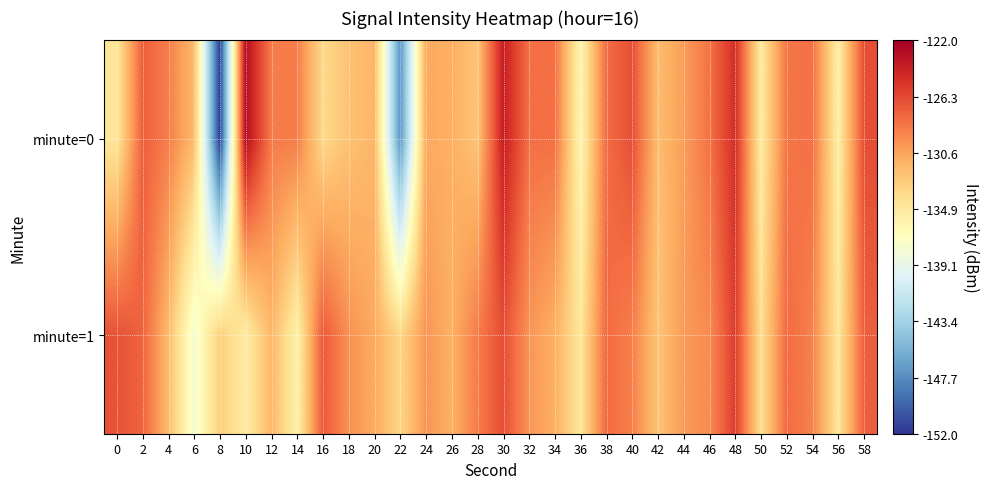

List the series in order of their peak value, lowest first.

minute=1, minute=0